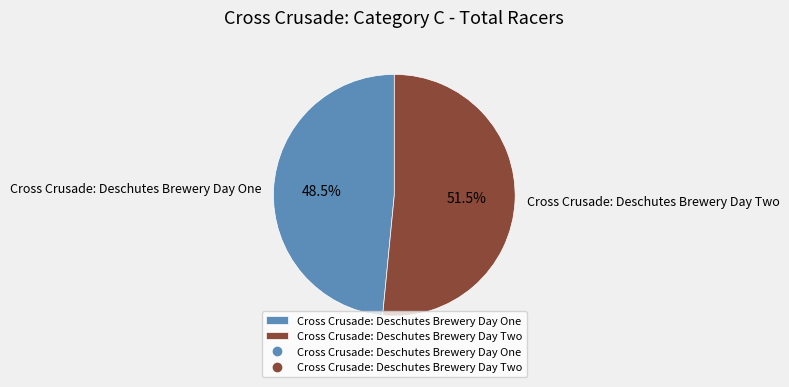

True or false: Cross Crusade: Deschutes Brewery Day Two accounts for 66% of the total.

False